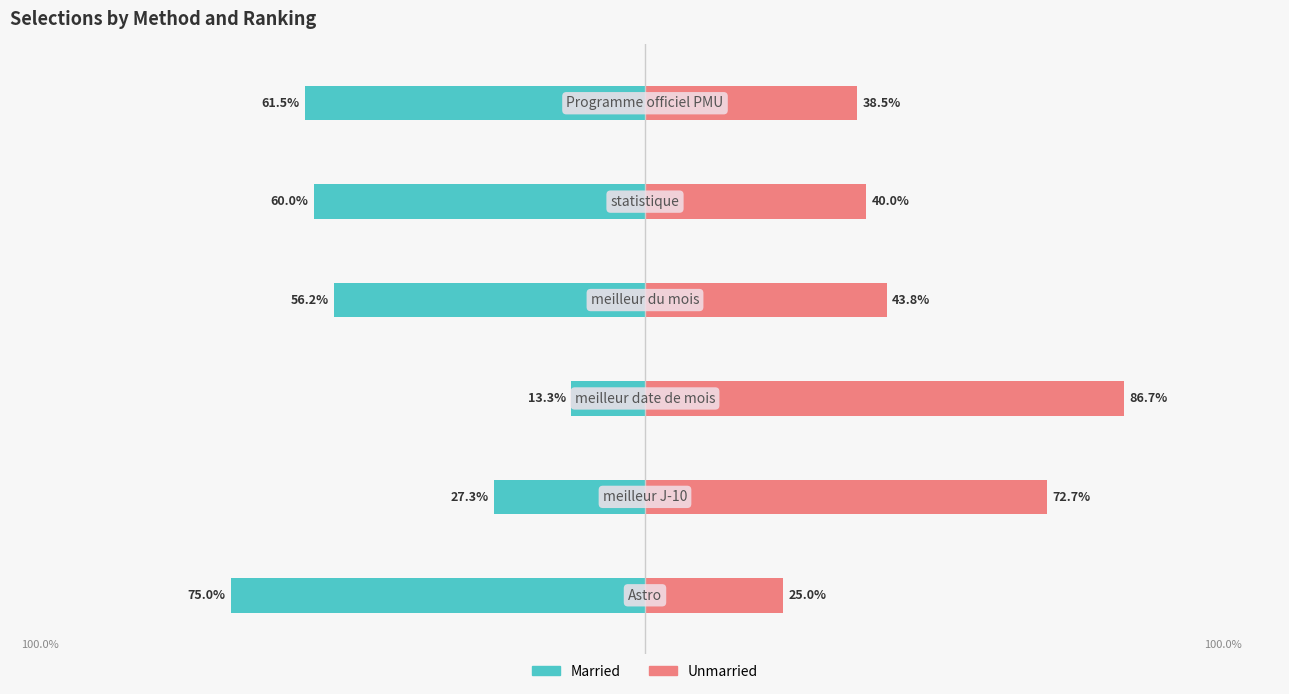

Between 5 and 3, which is larger?

3